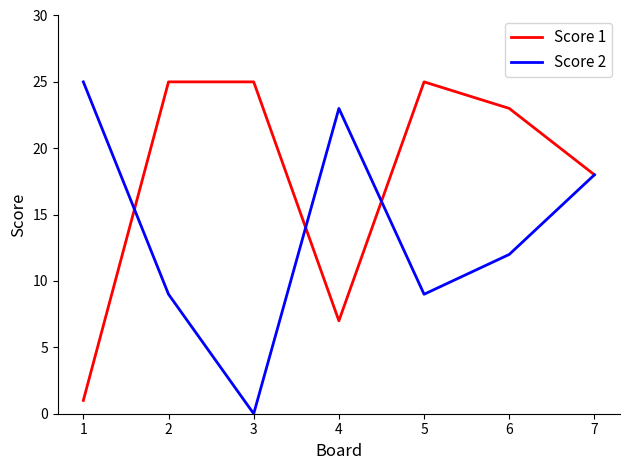

What is the maximum value for Score 2?

25